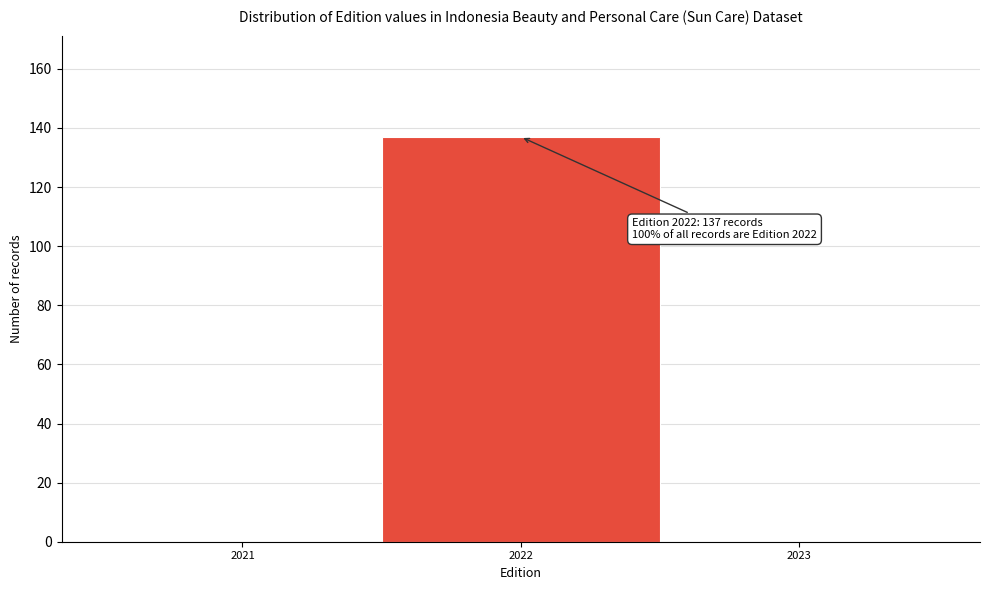

Reading left to right, list all the values displayed in this chart.

2021=0	2022=137	2023=0